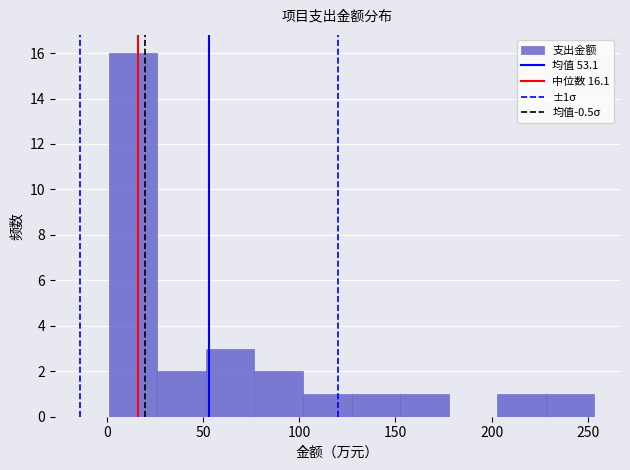

Over which range of the x-axis is the bar tallest?

0 to 25